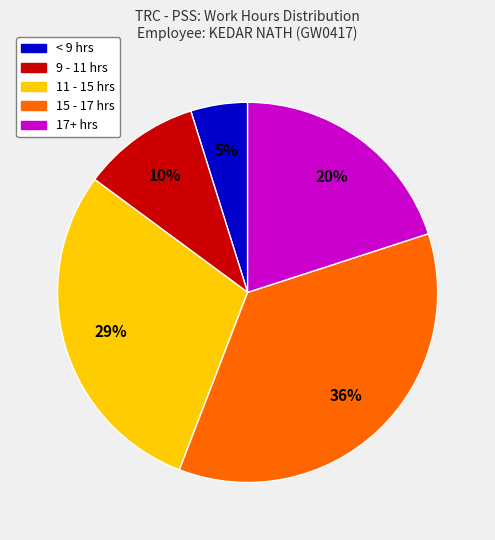

Count the number of slices in the pie.

5